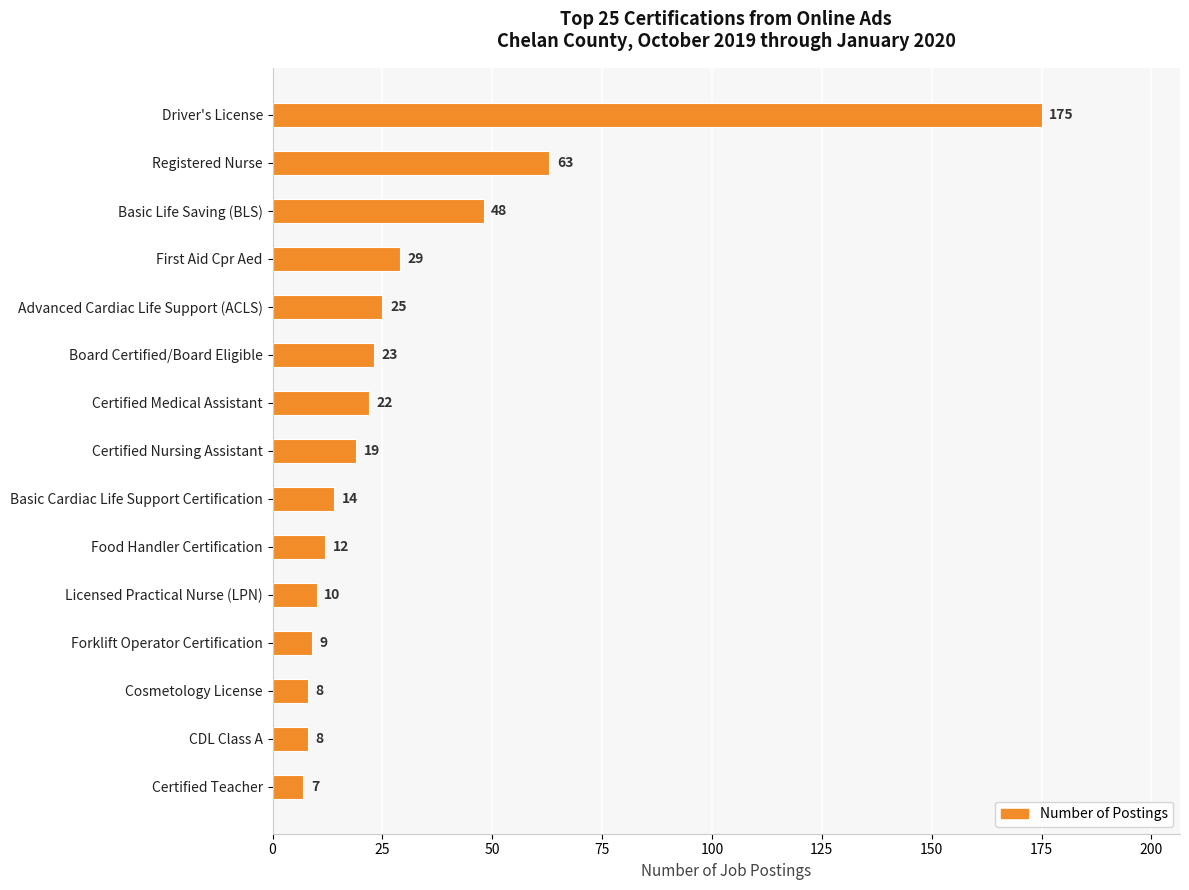

What is the average value?

31